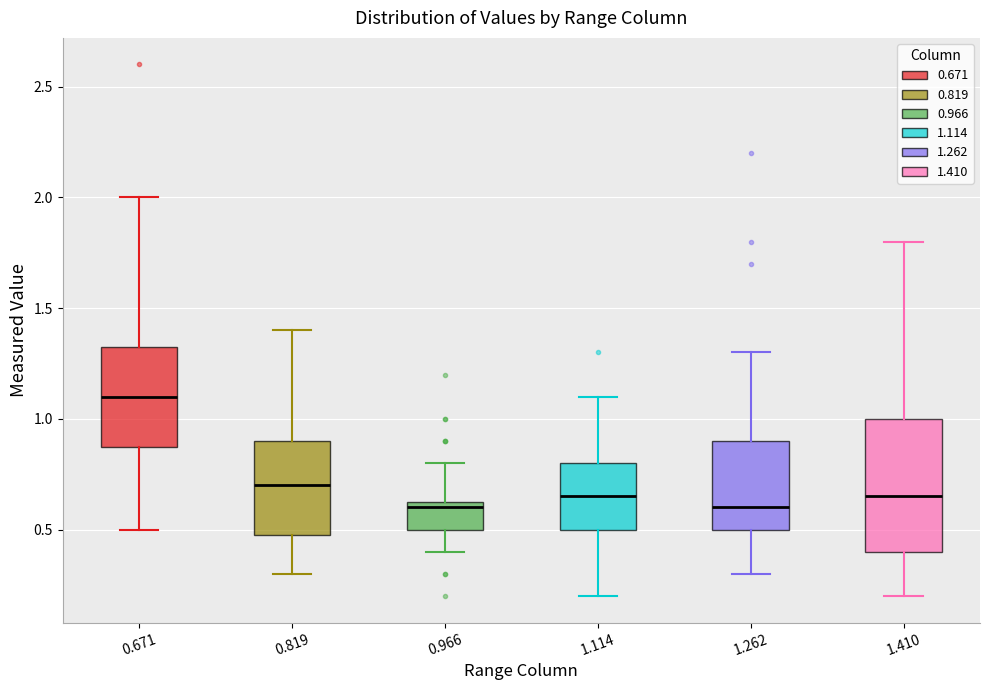

Reading left to right, read every box against the y-axis: the position of its median line, the range the box covers, and the ends of its whiskers. The values are not printed on the chart, so give them approximately, as read against the axis.

0.671: median 1.10, box 0.90 to 1.35, whiskers 0.50 to 2.00
0.819: median 0.70, box 0.50 to 0.90, whiskers 0.30 to 1.40
0.966: median 0.60, box 0.50 to 0.65, whiskers 0.40 to 0.80
1.114: median 0.65, box 0.50 to 0.80, whiskers 0.20 to 1.10
1.262: median 0.60, box 0.50 to 0.90, whiskers 0.30 to 1.30
1.410: median 0.65, box 0.40 to 1.00, whiskers 0.20 to 1.80